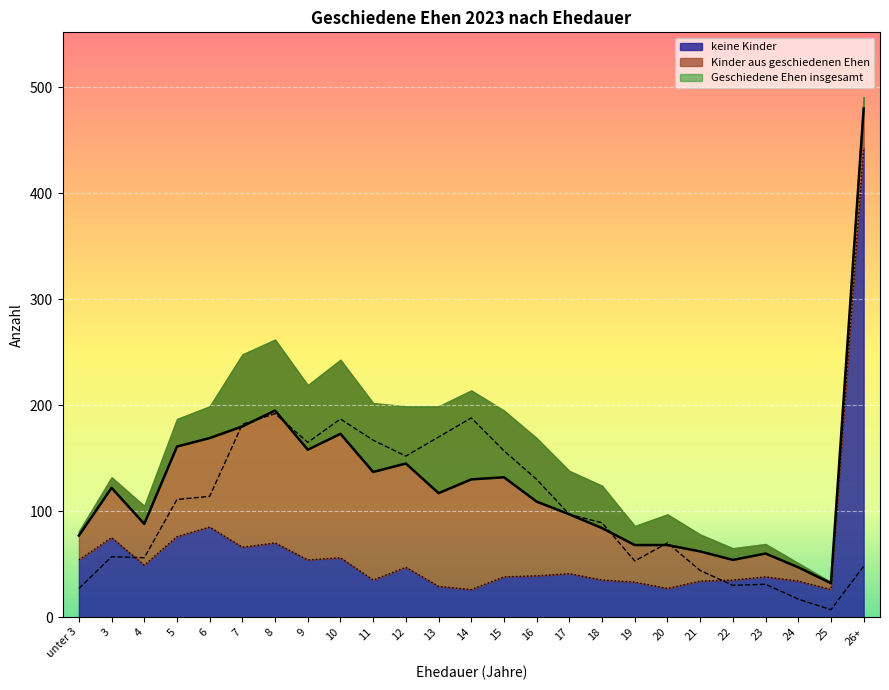

Rank the series by their average value, from lowest to highest.

keine Kinder, Kinder aus geschiedenen Ehen, Geschiedene Ehen insgesamt